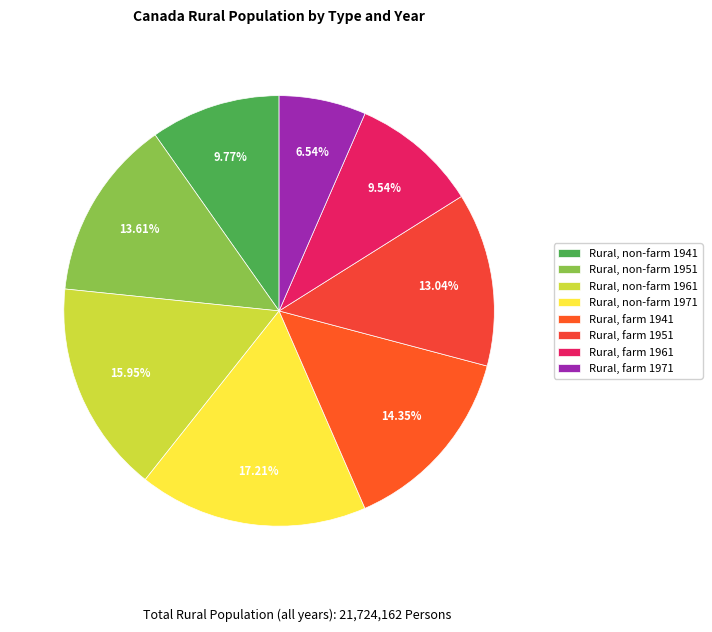

What is the total percentage of Rural, farm 1971 and Rural, non-farm 1941?

16.3%